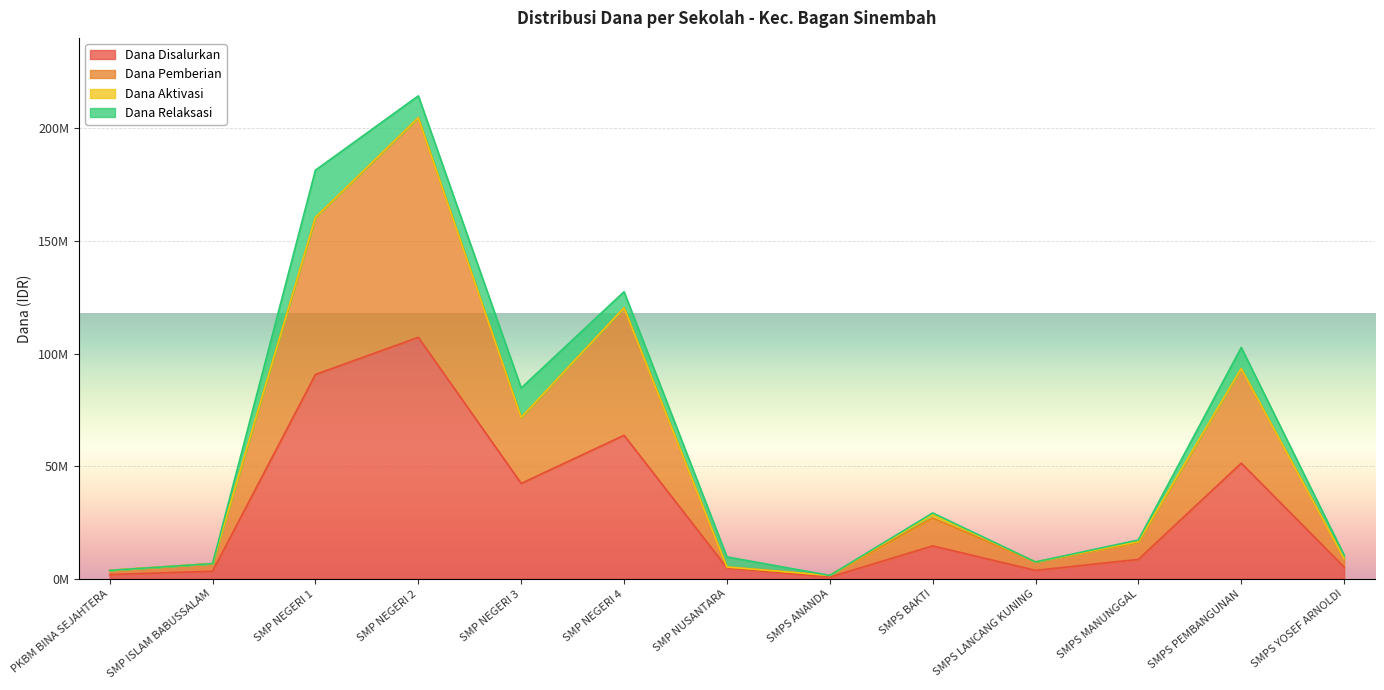

What is the sum of all Dana Disalurkan values?

398625000